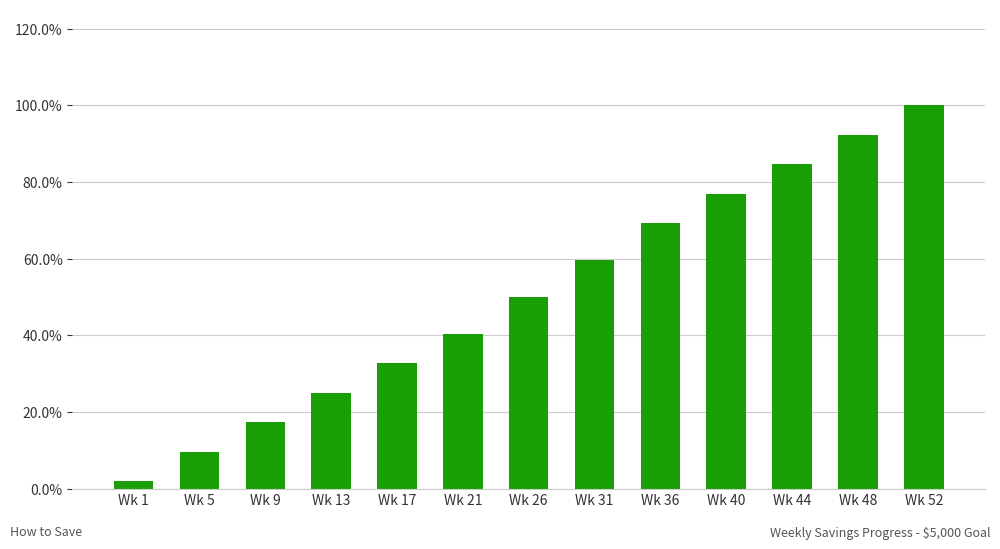

Does the chart contain any negative values?

No